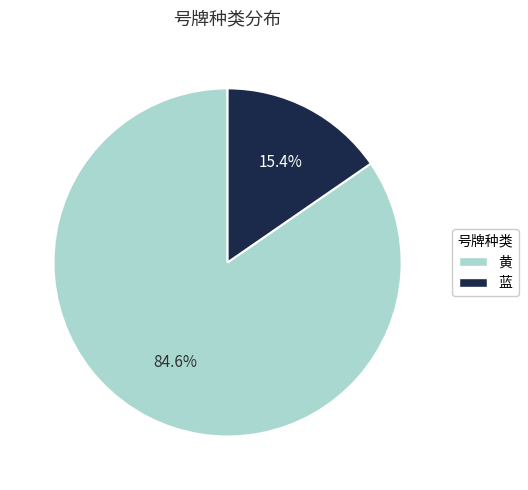

Which slice is the smallest?

蓝